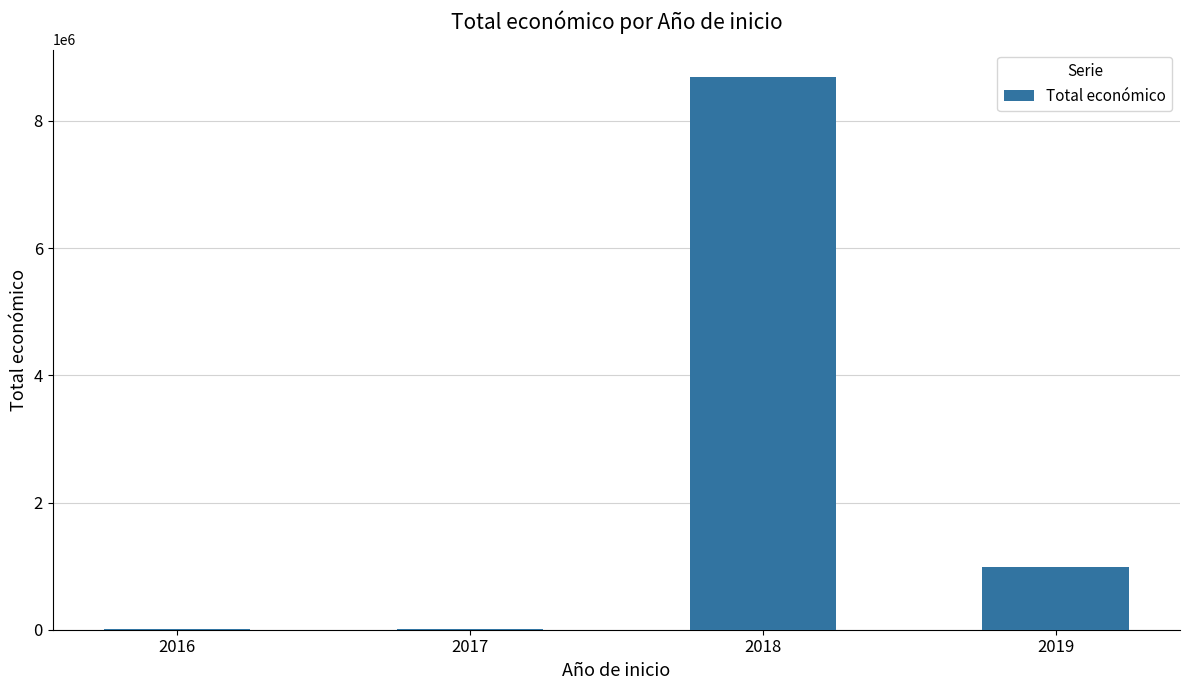

Are the bars horizontal?

No